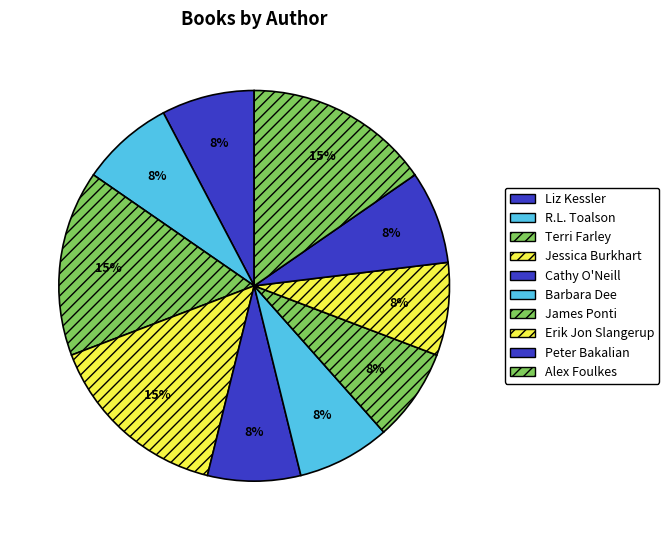

Which slice is the largest?

Terri Farley